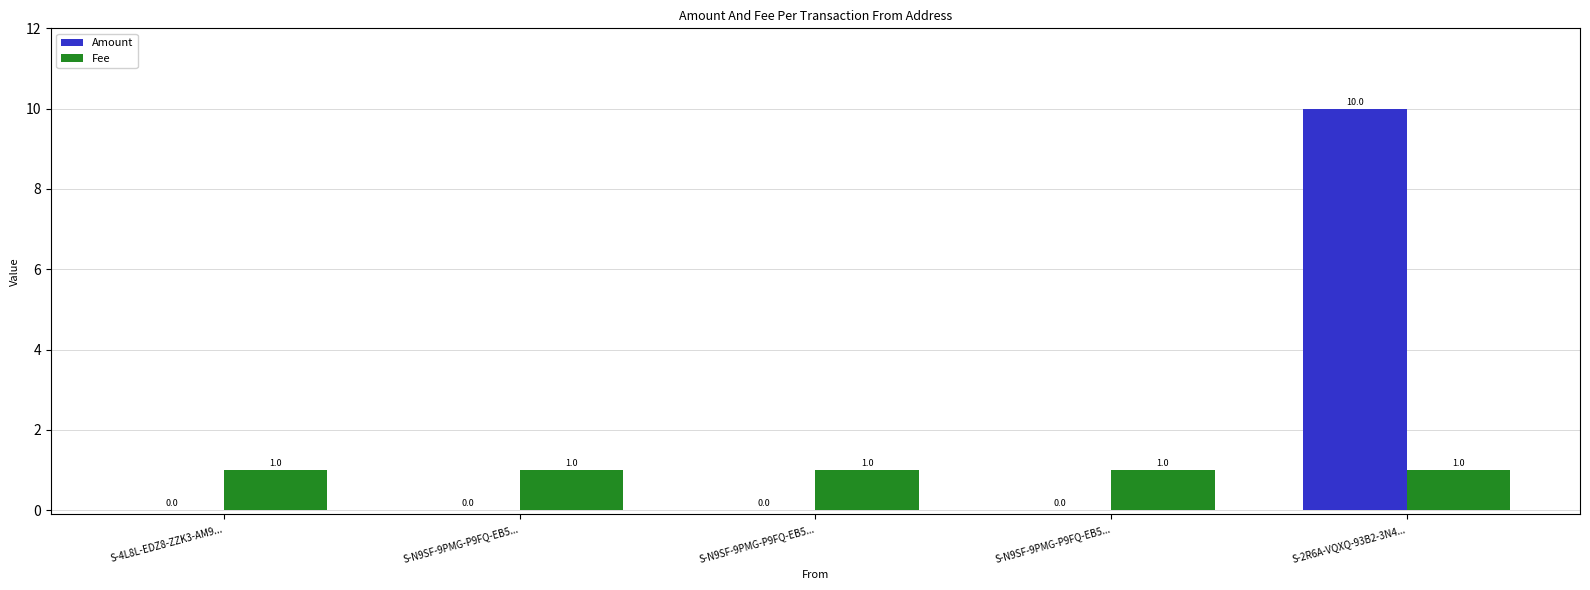

Between S-N9SF-9PMG-P9FQ-EB5... and S-2R6A-VQXQ-93B2-3N4..., which series saw the biggest shift?

Amount